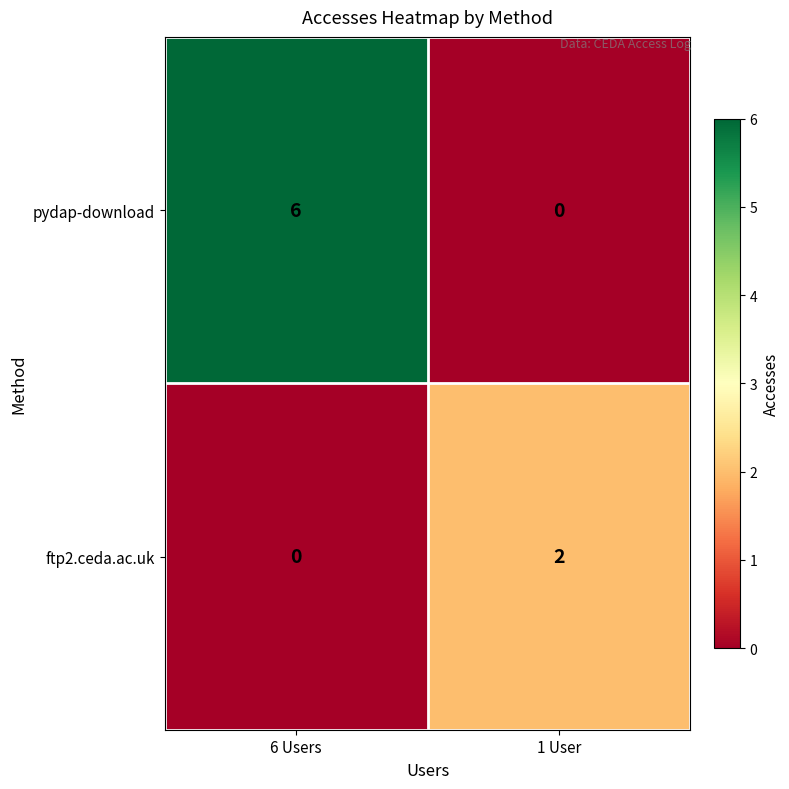

Which series has the largest total across all categories?

pydap-download